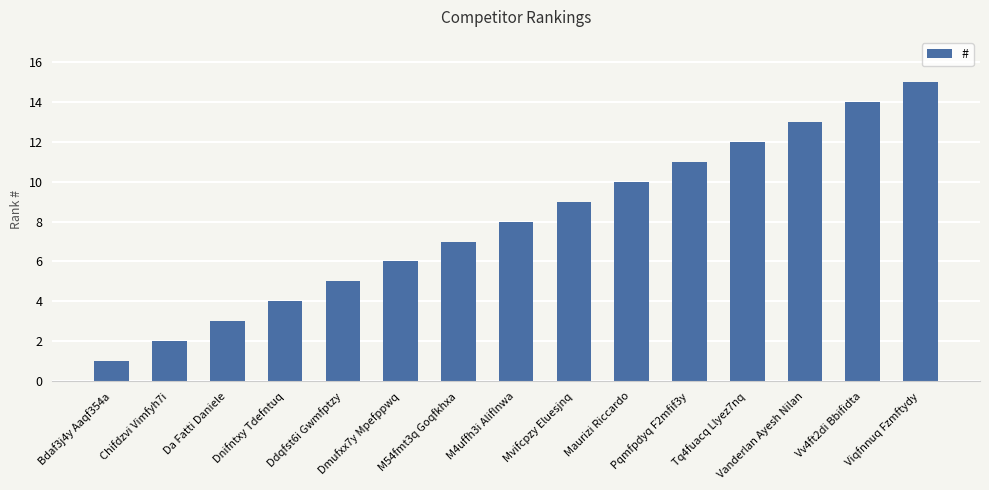

Reading right to left, list all the values displayed in this chart.

Viqfnnuq Fzmftydy=15	Vv4ft2di Bbifidta=14	Vanderlan Ayesh Nilan=13	Tq4fuacq Llyez7nq=12	Pqmfpdyq F2mfif3y=11	Maurizi Riccardo=10	Mvifcpzy Eluesjnq=9	M4uffh3i Aliflnwa=8	M54fmt3q Goqfkhxa=7	Dmufxx7y Mpefppwq=6	Ddqfst6i Gwmfptzy=5	Dnifntxy Tdefntuq=4	Da Fatti Daniele=3	Chifdzvi Vimfyh7i=2	Bdaf3j4y Aaqf354a=1